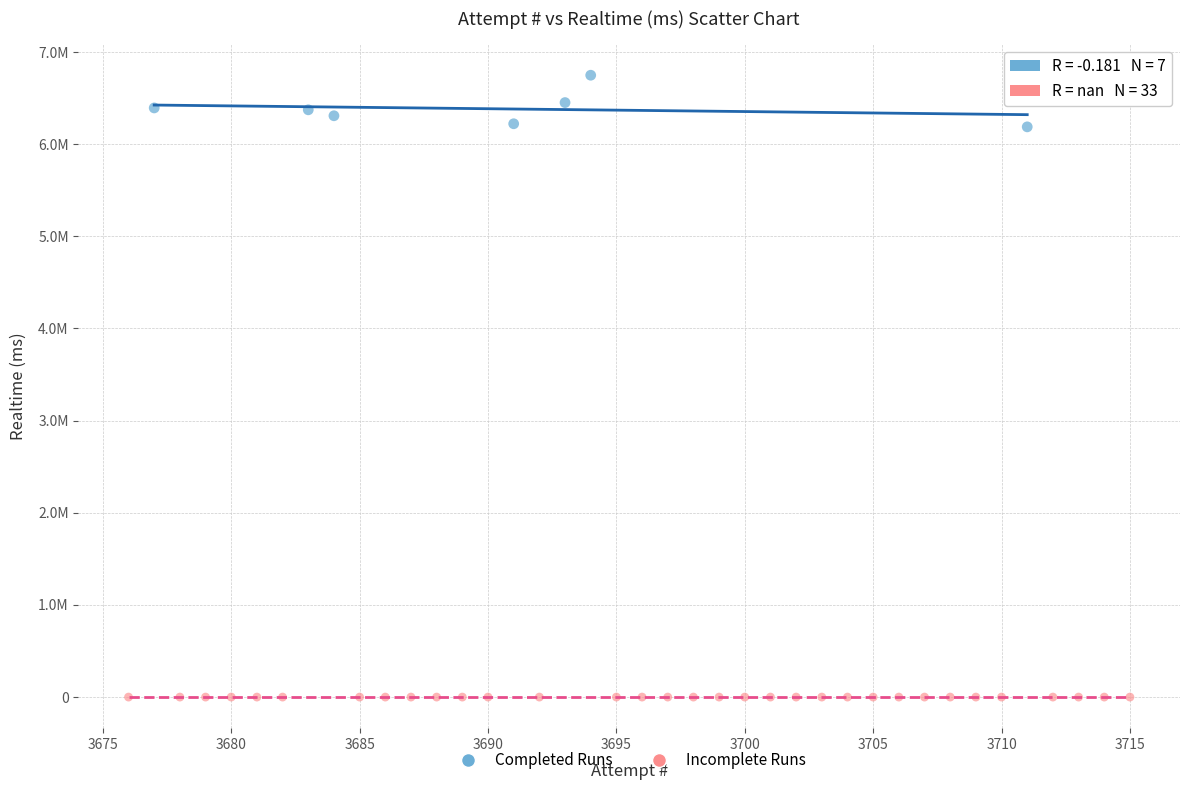

What are all the series names shown in the legend?

Completed Runs, Incomplete Runs